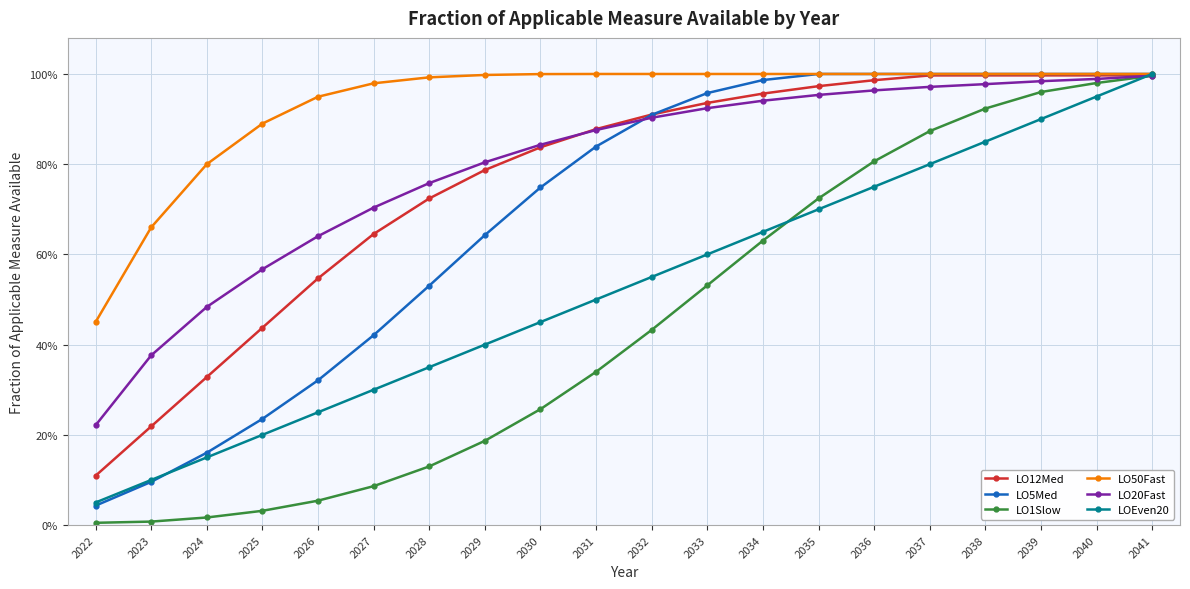

Is the value of LO5Med at 2029 greater than the value of LO12Med at 2022?

Yes